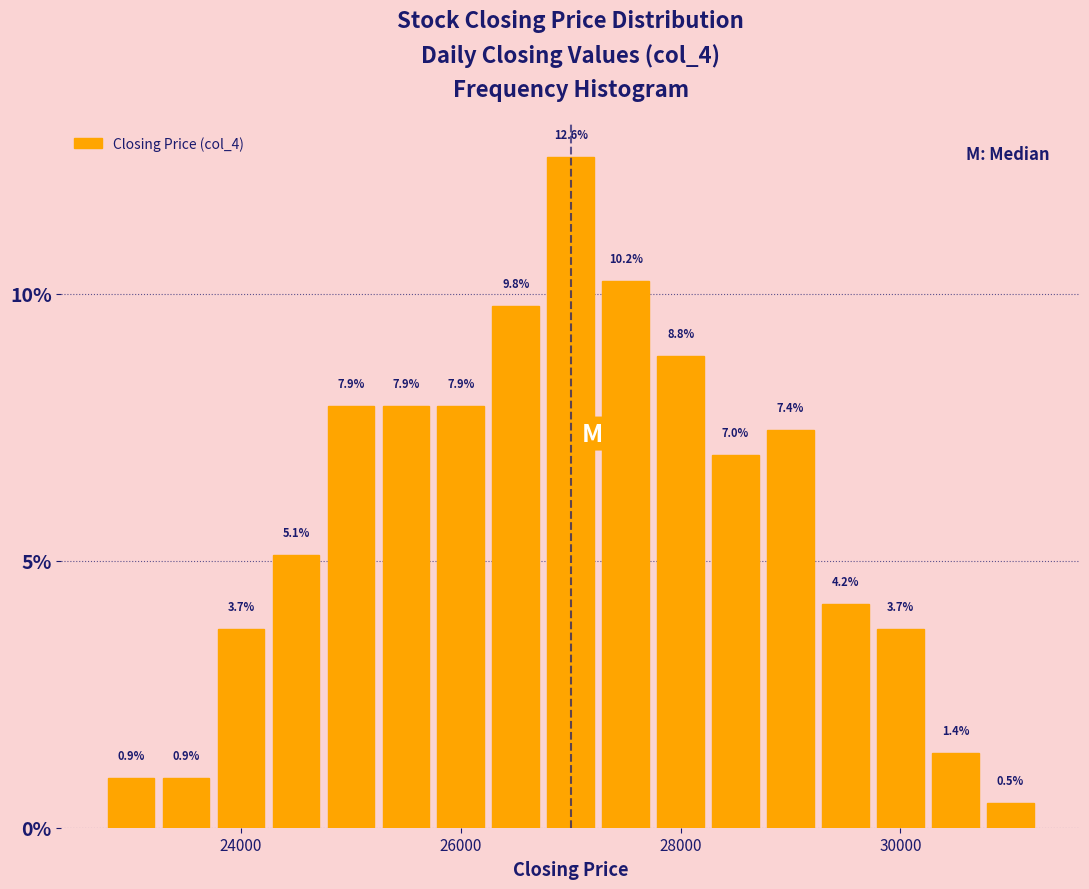

Around what value on the x-axis is the tallest bar? Give the approximate position of its centre, as read against the axis.

27000